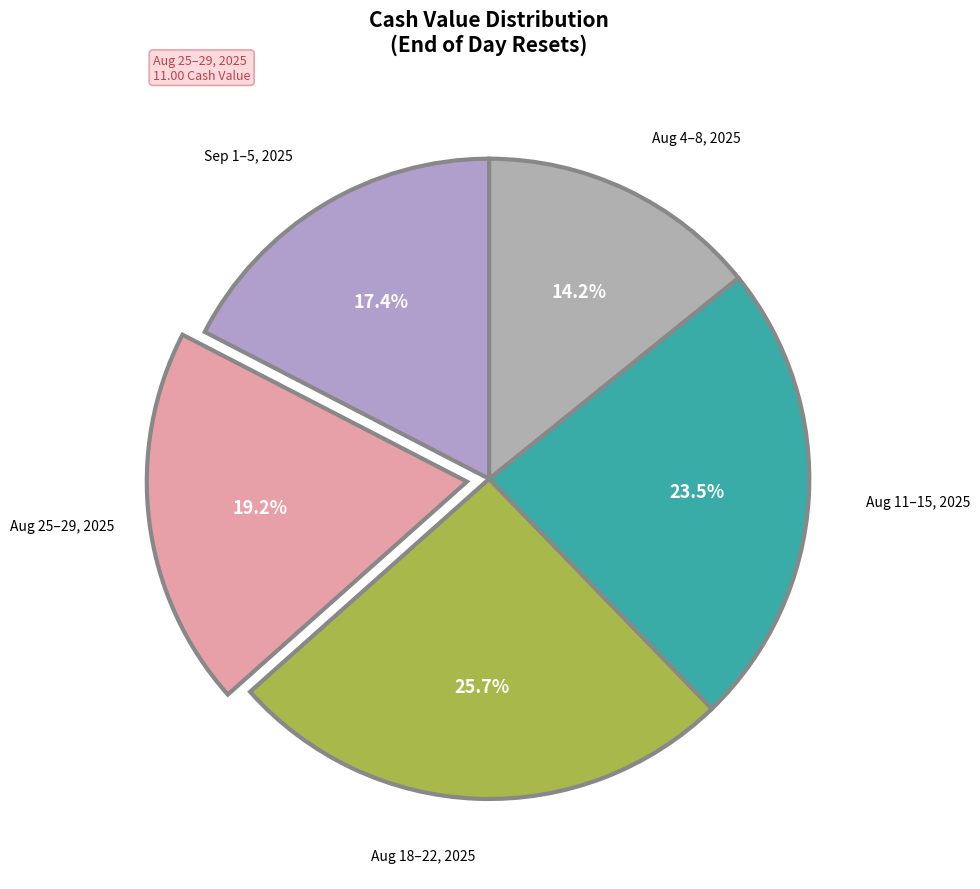

What is the total percentage of Aug 11–15, 2025 and Aug 18–22, 2025?

49.2%